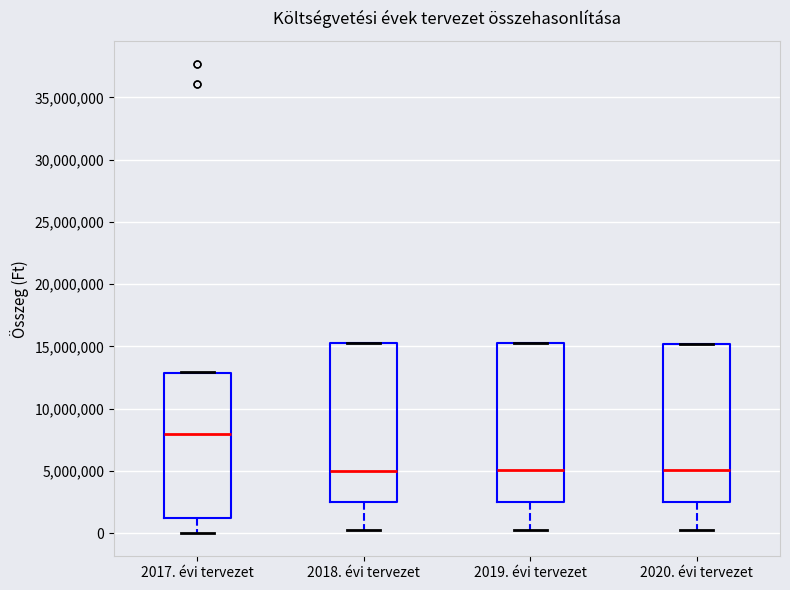

Reading left to right, read every box against the y-axis: the position of its median line, the range the box covers, and the ends of its whiskers. The values are not printed on the chart, so give them approximately, as read against the axis.

2017. évi tervezet: median 8000000, box 1000000 to 13000000, whiskers 0 to 13000000
2018. évi tervezet: median 5000000, box 2500000 to 15500000, whiskers 500000 to 15500000
2019. évi tervezet: median 5000000, box 2500000 to 15500000, whiskers 500000 to 15500000
2020. évi tervezet: median 5000000, box 2500000 to 15000000, whiskers 500000 to 15000000